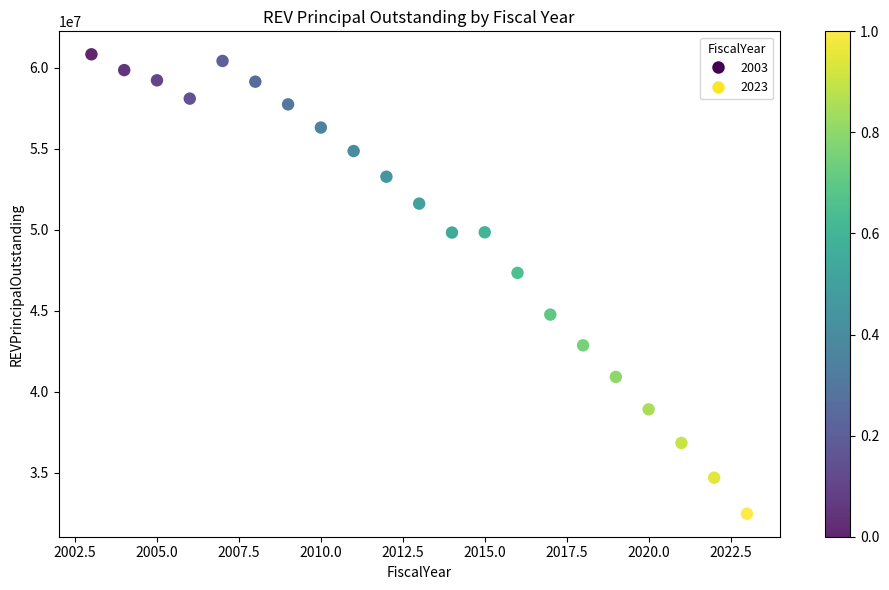

What is the range of Y values (max minus min)?

28355000